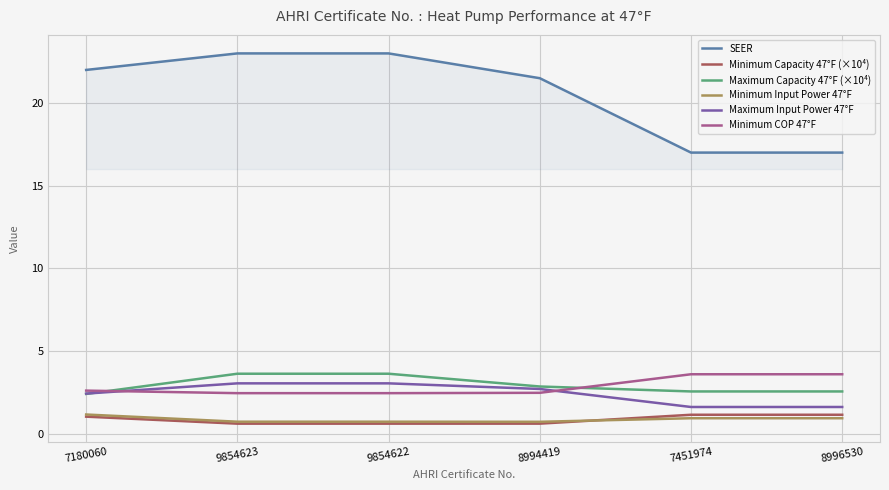

Is this an area chart (filled region under the line)?

No